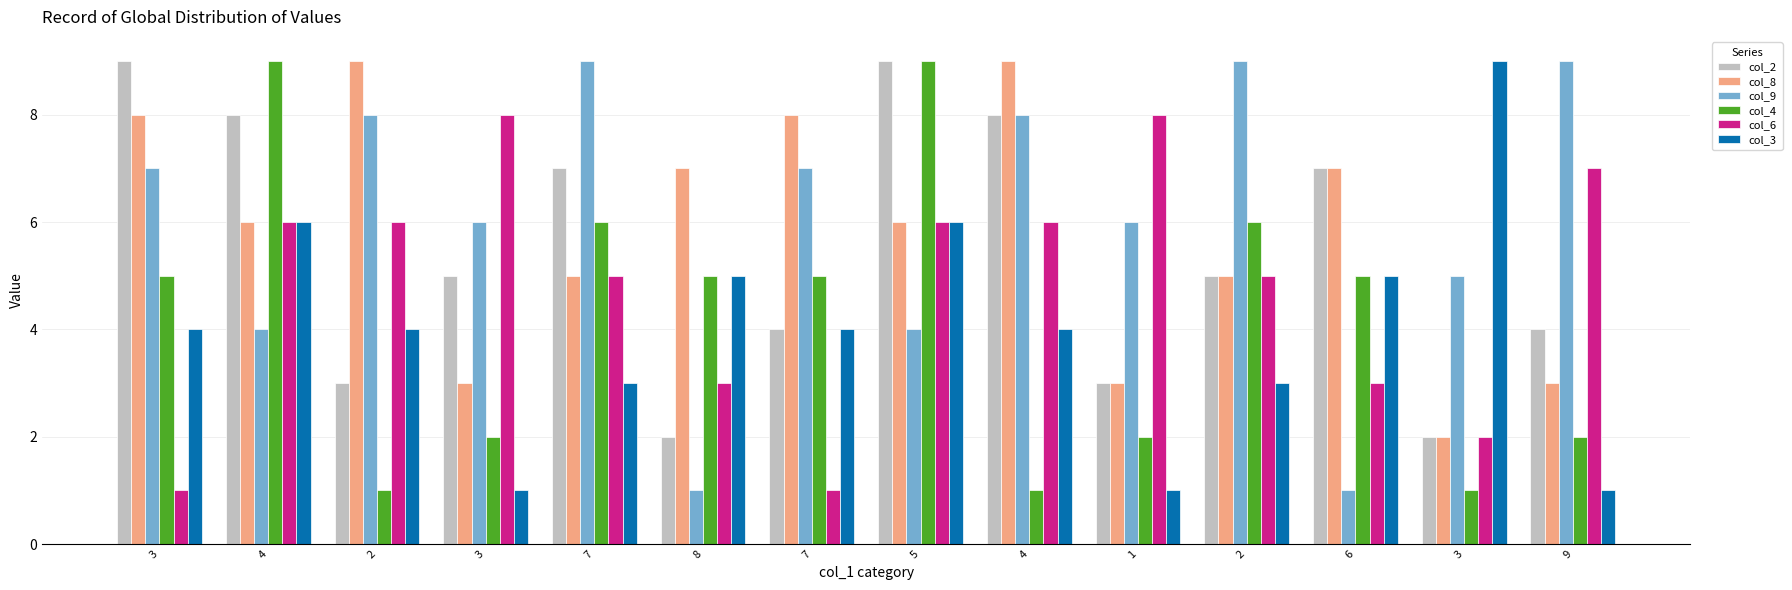

How many series are shown in this chart?

6